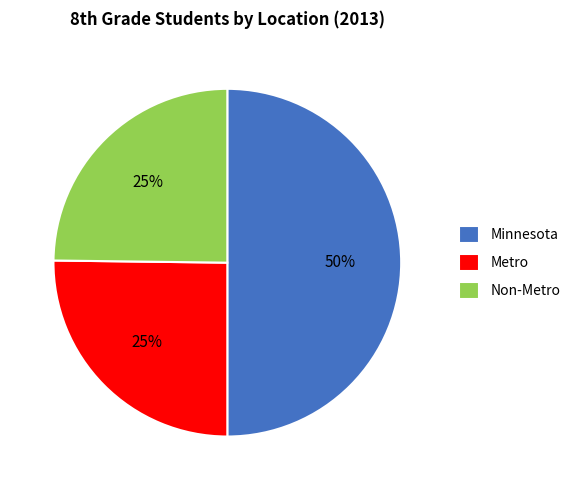

Is it true that Metro is 13% of the pie?

False